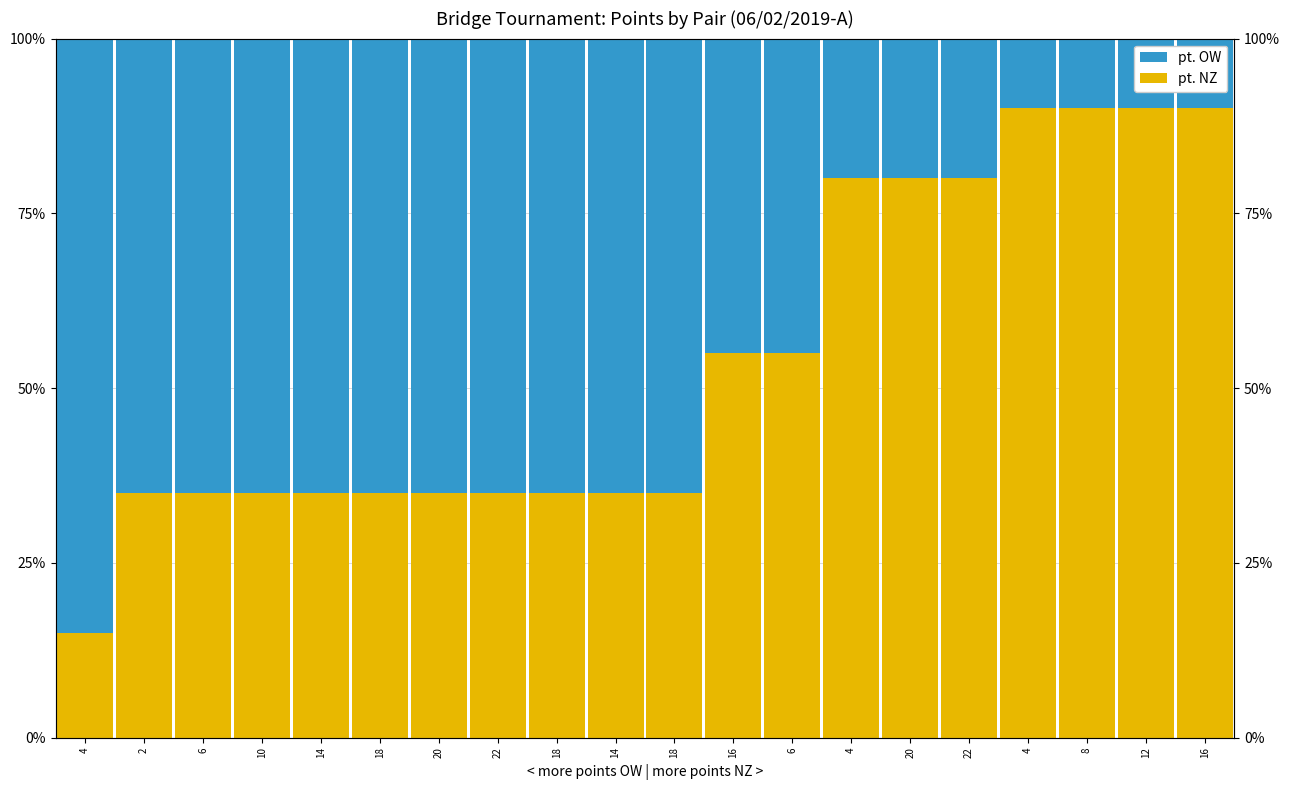

What is the total value across all series at 18?

1.0